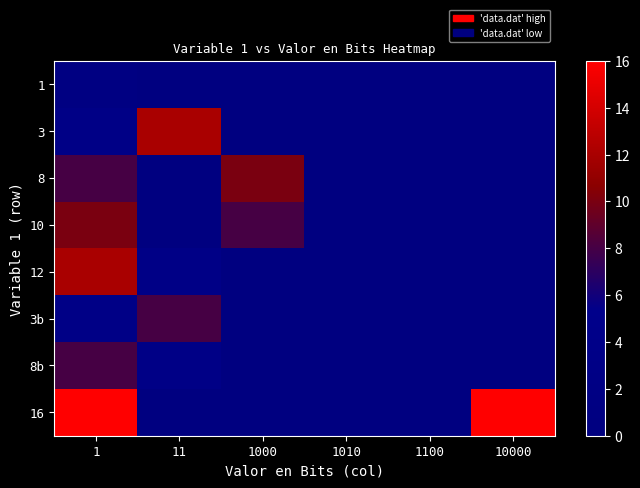

Count the number of categories in the chart.

6